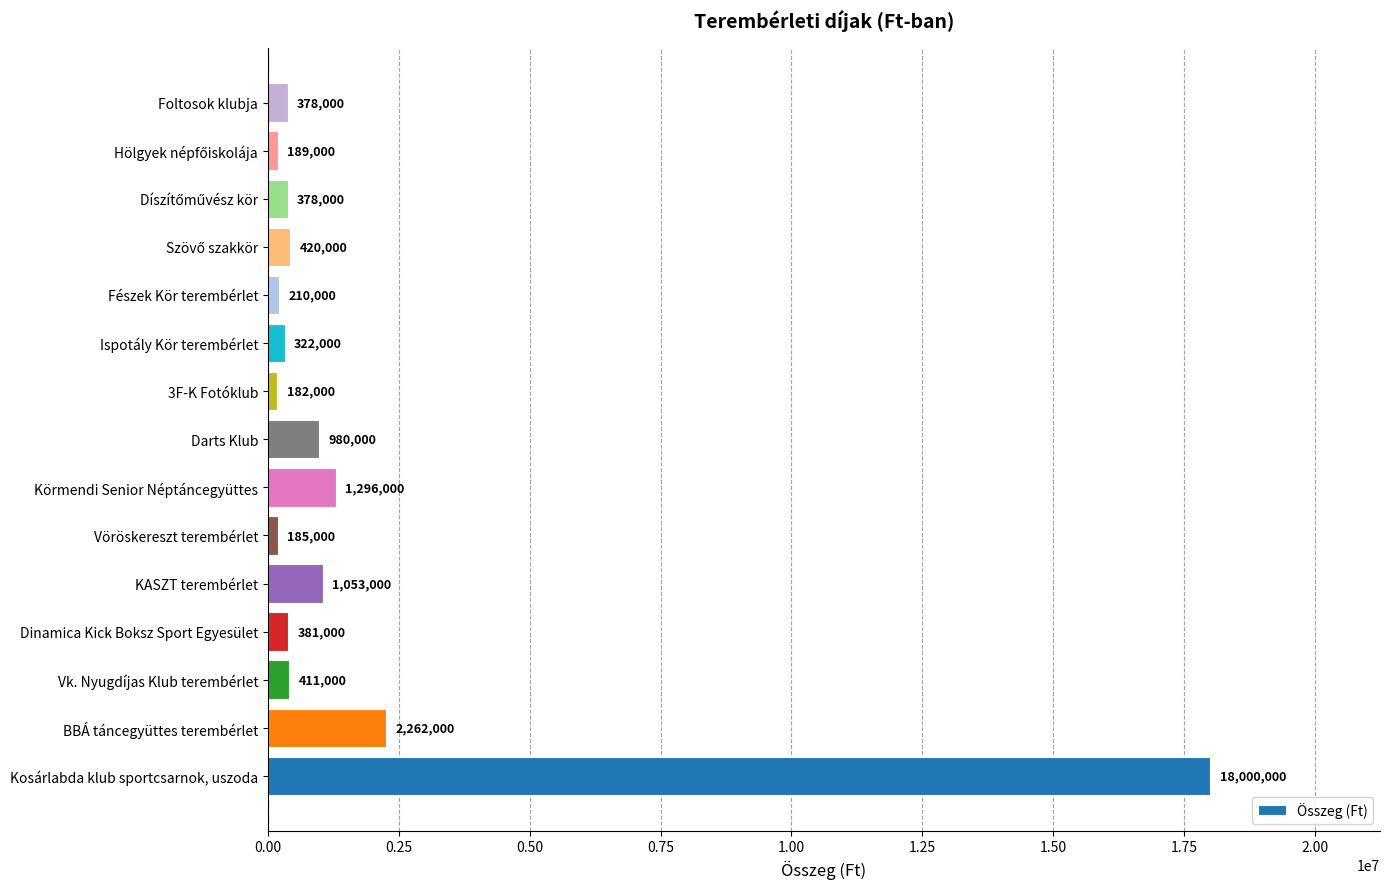

What is the minimum value shown in the chart?

182000